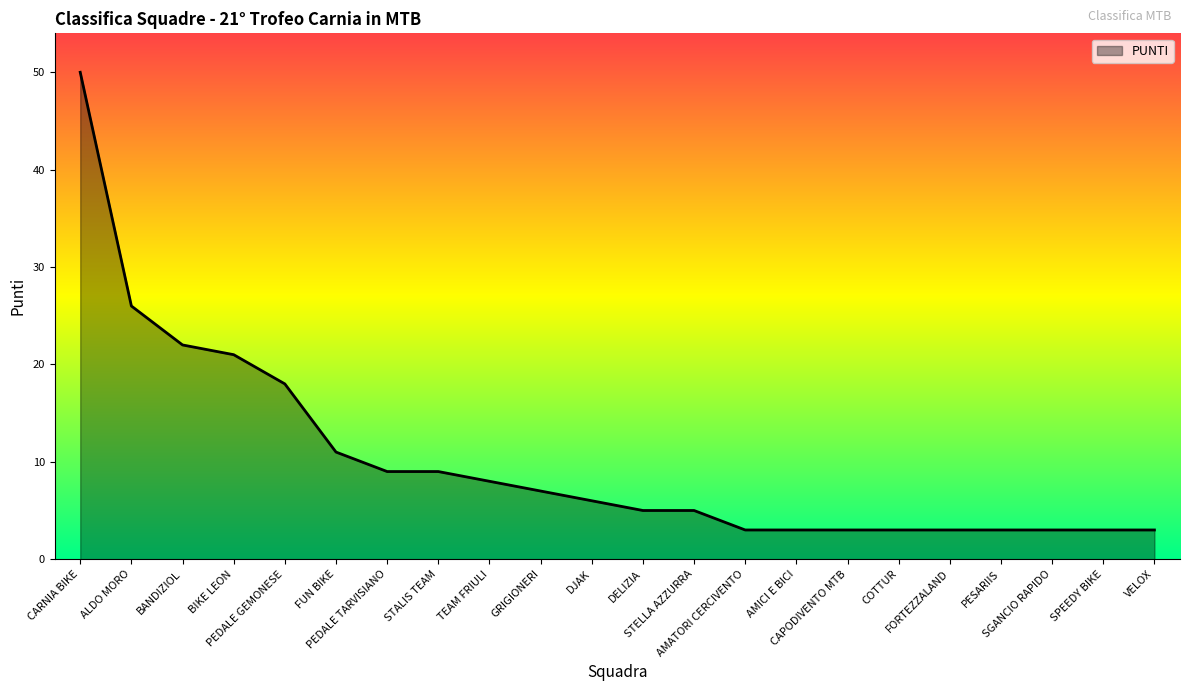

Reading left to right, extract all data points from this chart.

CARNIA BIKE=50	ALDO MORO=26	BANDIZIOL=22	BIKE LEON=21	PEDALE GEMONESE=18	FUN BIKE=11	PEDALE TARVISIANO=9	STALIS TEAM=9	TEAM FRIULI=8	GRIGIONERI=7	DJAK=6	DELIZIA=5	STELLA AZZURRA=5	AMATORI CERCIVENTO=3	AMICI E BICI=3	CAPODIVENTO MTB=3	COTTUR=3	FORTEZZALAND=3	PESARIIS=3	SGANCIO RAPIDO=3	SPEEDY BIKE=3	VELOX=3